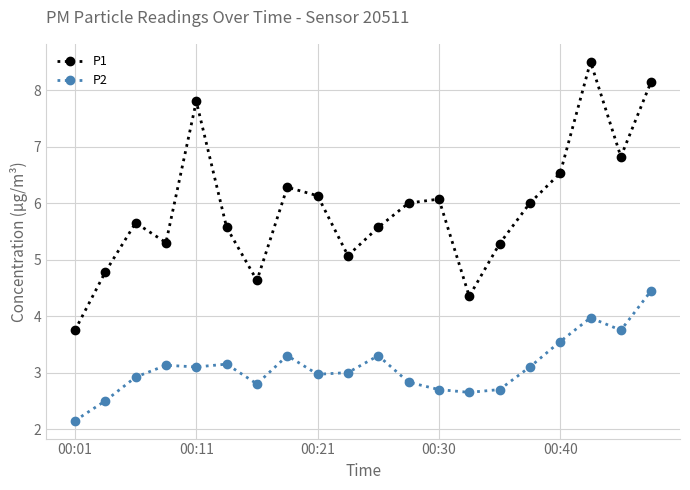

What is the lowest value of the P1 series?

3.8